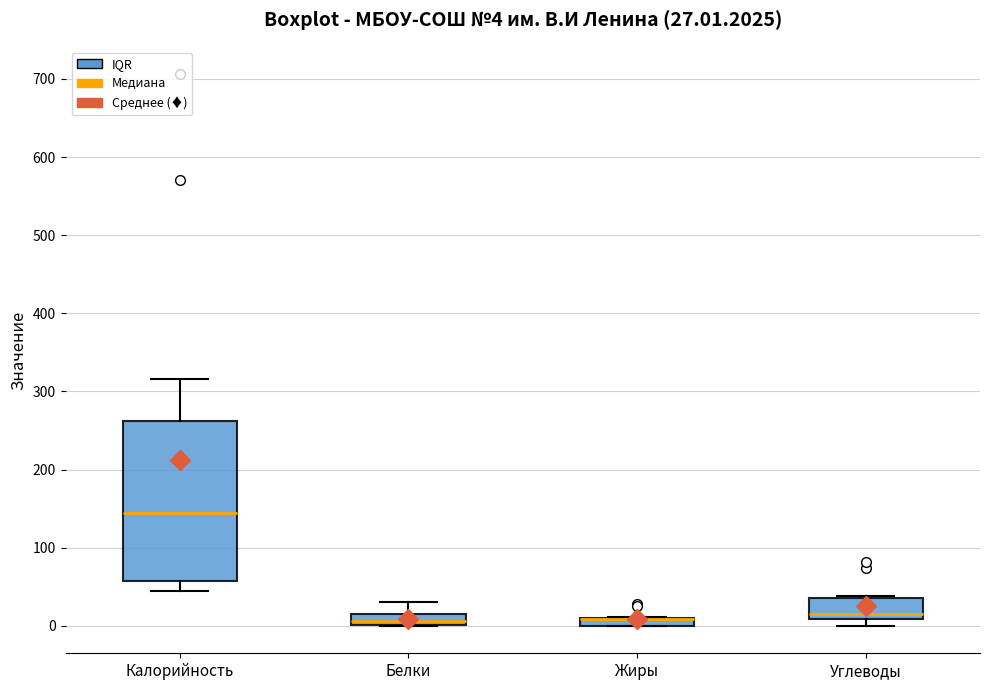

Which box is the tallest, from its lower edge to its upper edge?

Калорийность